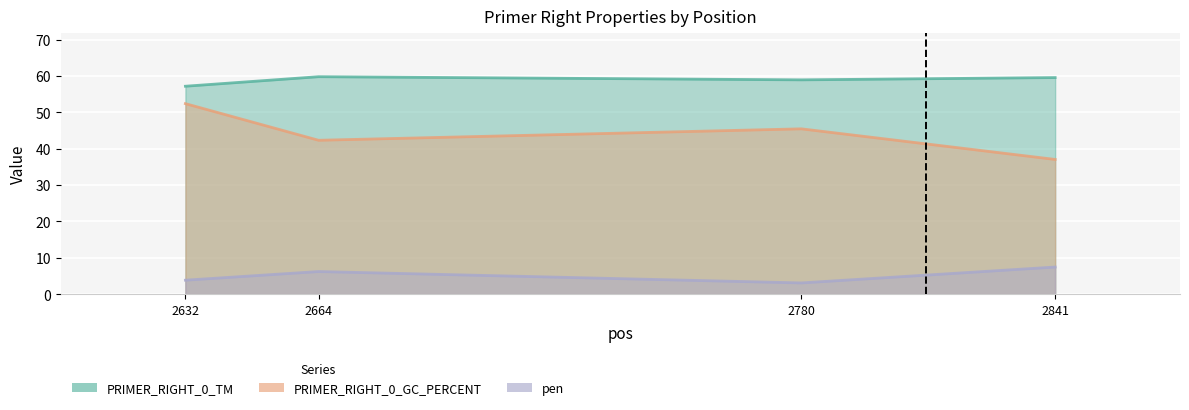

Reading right to left, transcribe all the data shown in this chart.

pen: 2841=7.4	2780=3.1	2664=6.2	2632=3.8
PRIMER_RIGHT_0_TM: 2841=59.6	2780=58.9	2664=59.8	2632=57.2
PRIMER_RIGHT_0_GC_PERCENT: 2841=37.0	2780=45.5	2664=42.3	2632=52.4